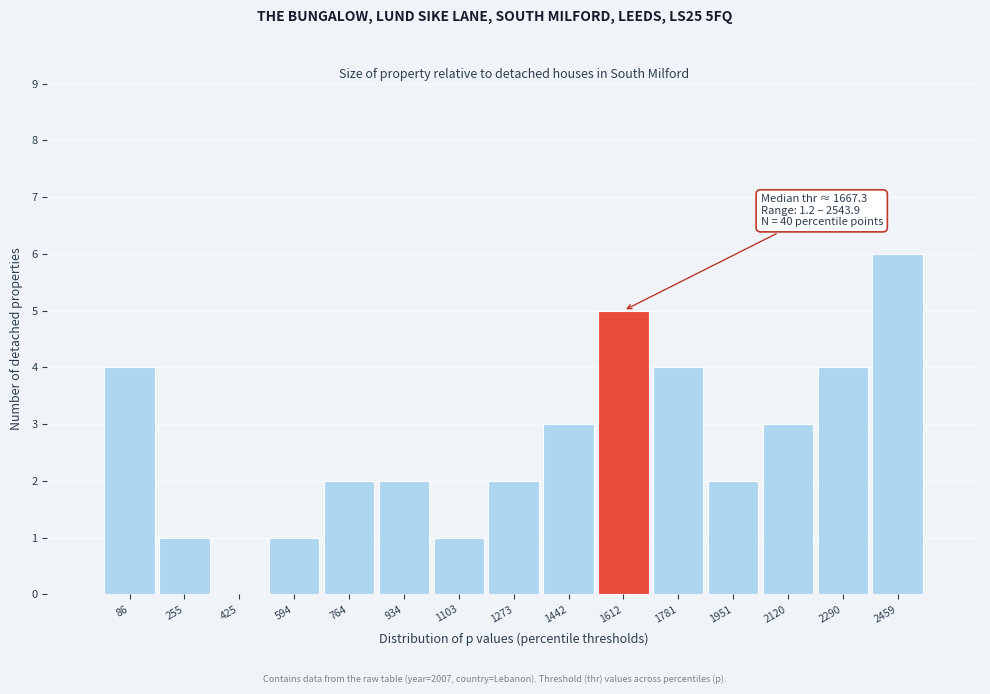

Which range on the x-axis has the tallest bar?

2380 to 2540